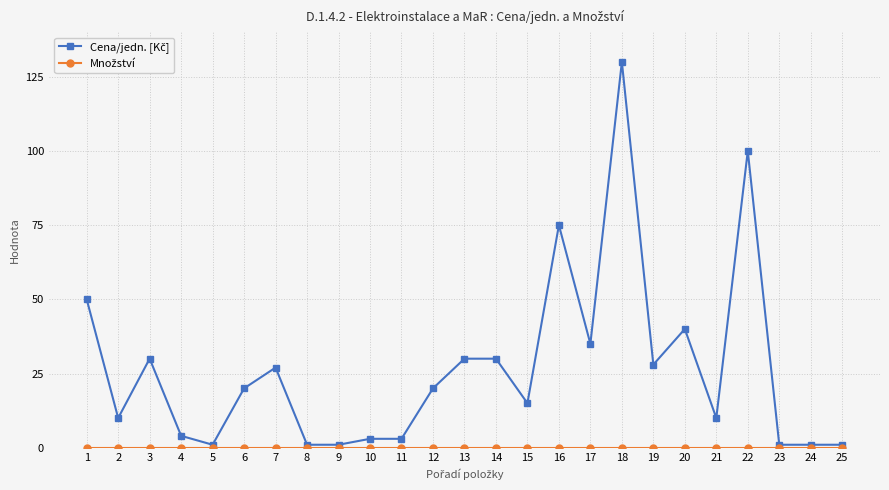

At which category is the sum across all series the highest?

18